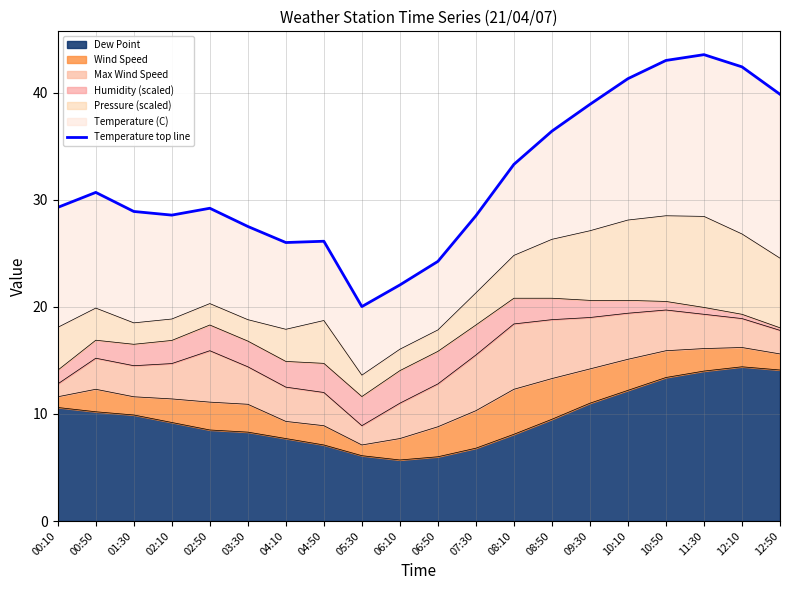

List the labels in order of value, smallest first.

05:30, 06:10, 06:50, 04:10, 04:50, 03:30, 07:30, 02:10, 01:30, 02:50, 00:10, 00:50, 08:10, 08:50, 09:30, 12:50, 10:10, 12:10, 10:50, 11:30